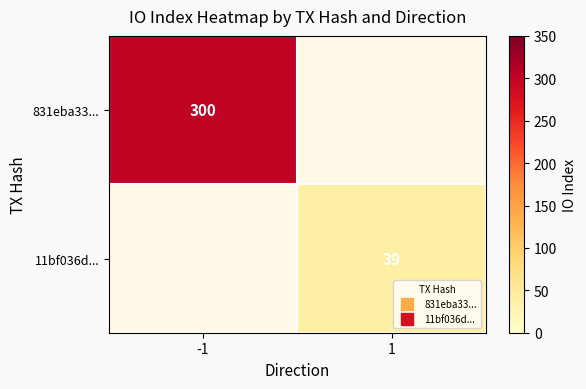

Rank the categories by 831eba33... value from highest to lowest.

-1, 1